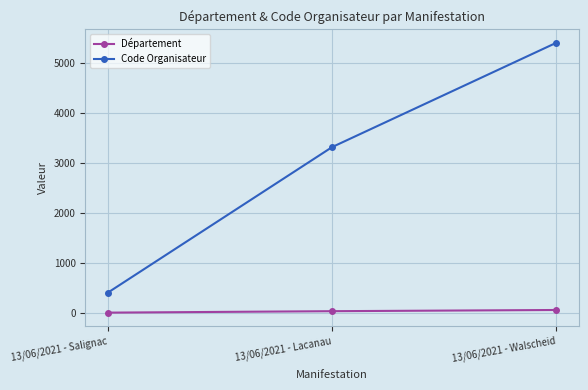

List the series in order of their peak value, highest first.

Code Organisateur, Département